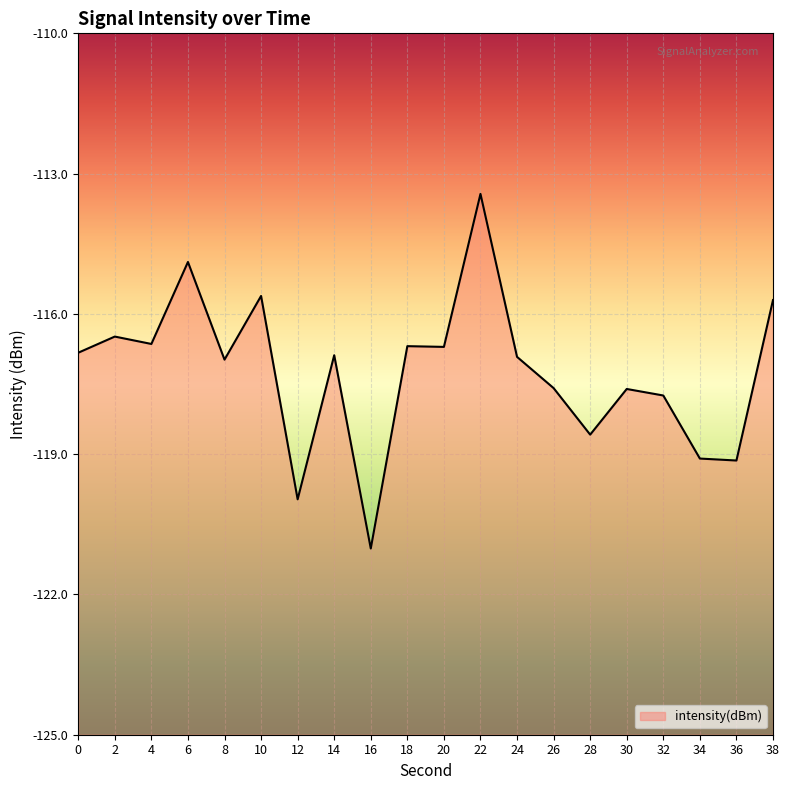

What is the change in value from 30 to 38?

+1.9